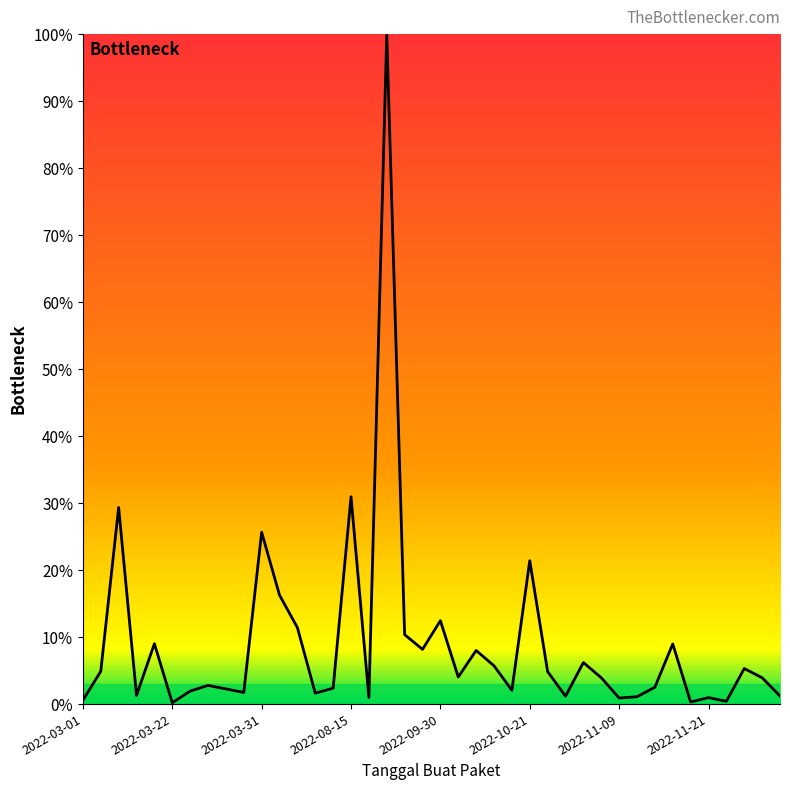

Is this an area chart (filled region under the line)?

No